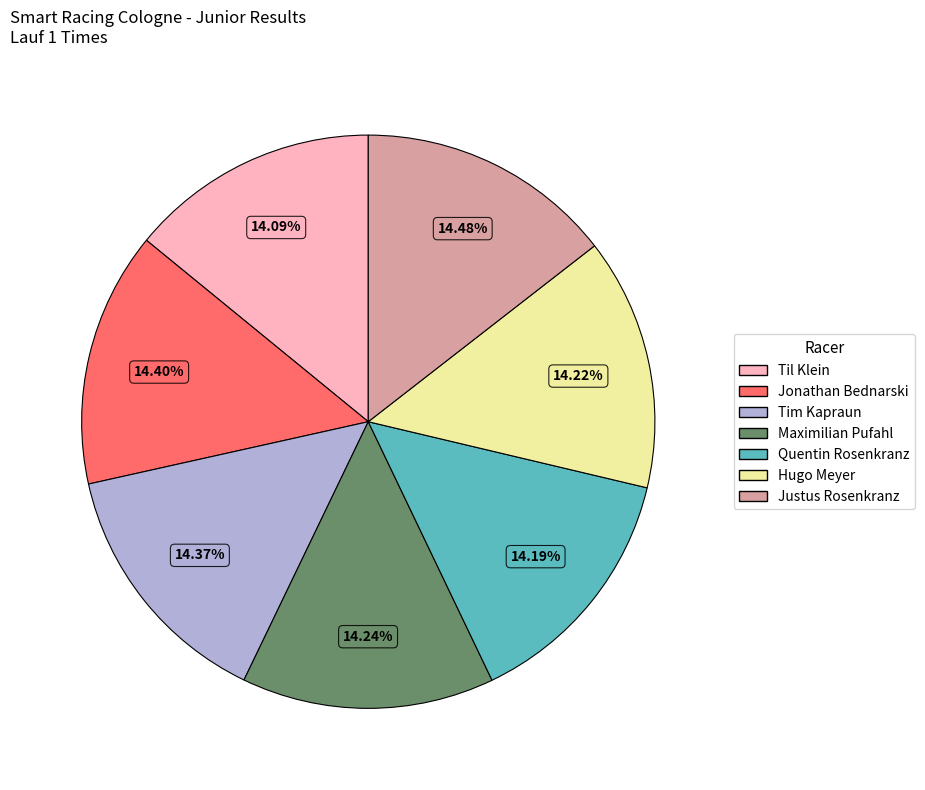

To the nearest percent, what percentage of the pie is Til Klein?

14%